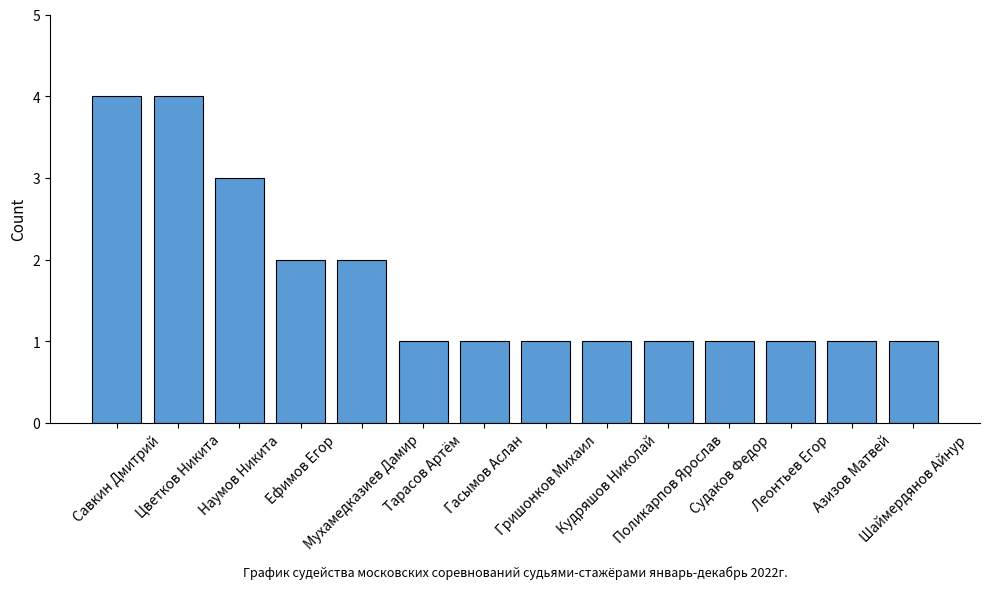

What is the label of the 2nd bar from the left?

Цветков Никита